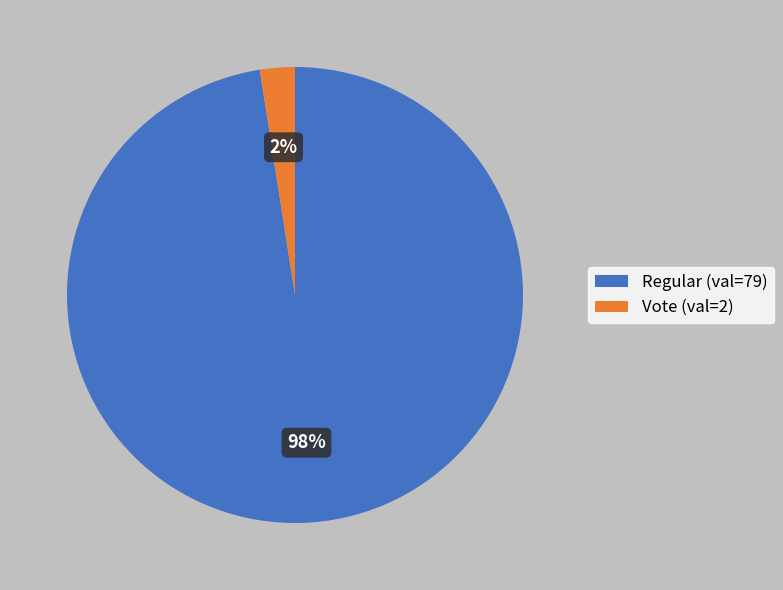

Which slice is the smallest?

Vote (val=2)